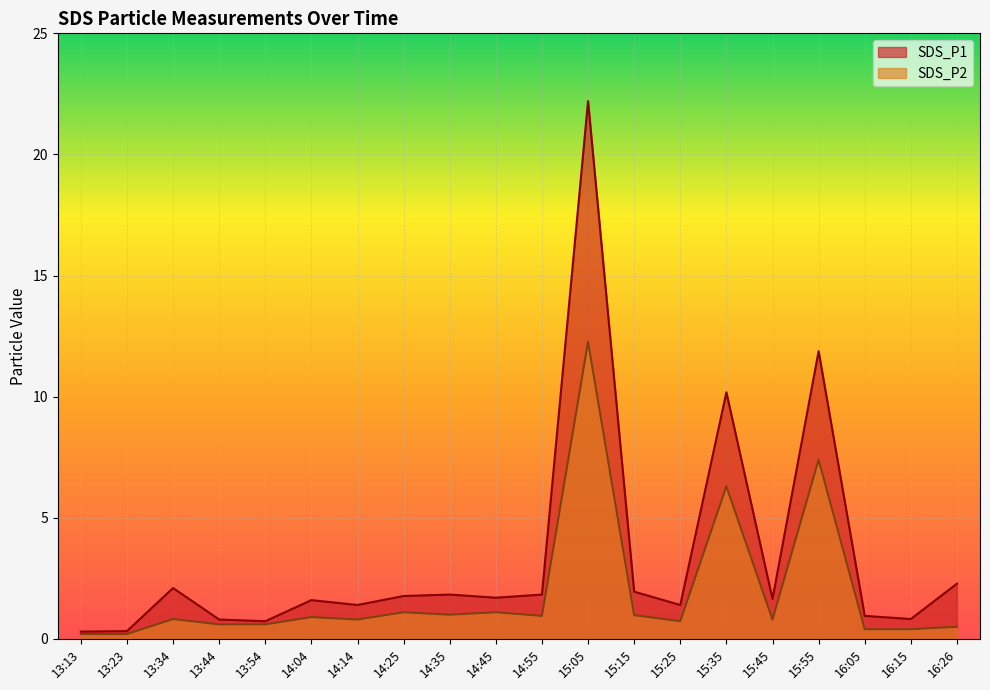

List the series in order of their overall mean, highest first.

SDS_P1, SDS_P2